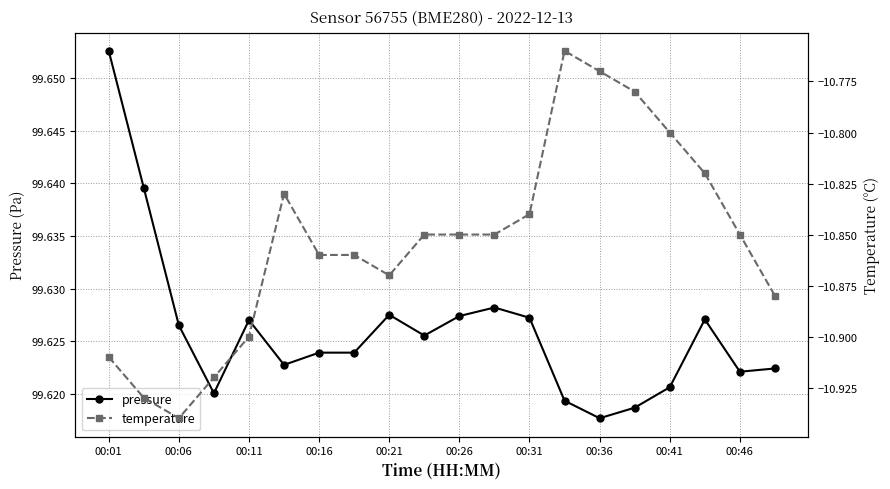

What is the sum of all pressure values?

1992520.5